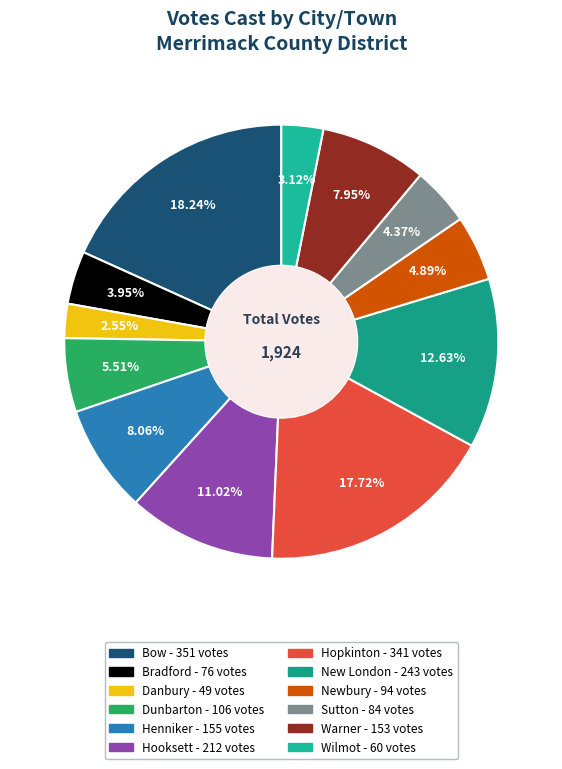

Which category has the biggest portion of the pie?

Bow